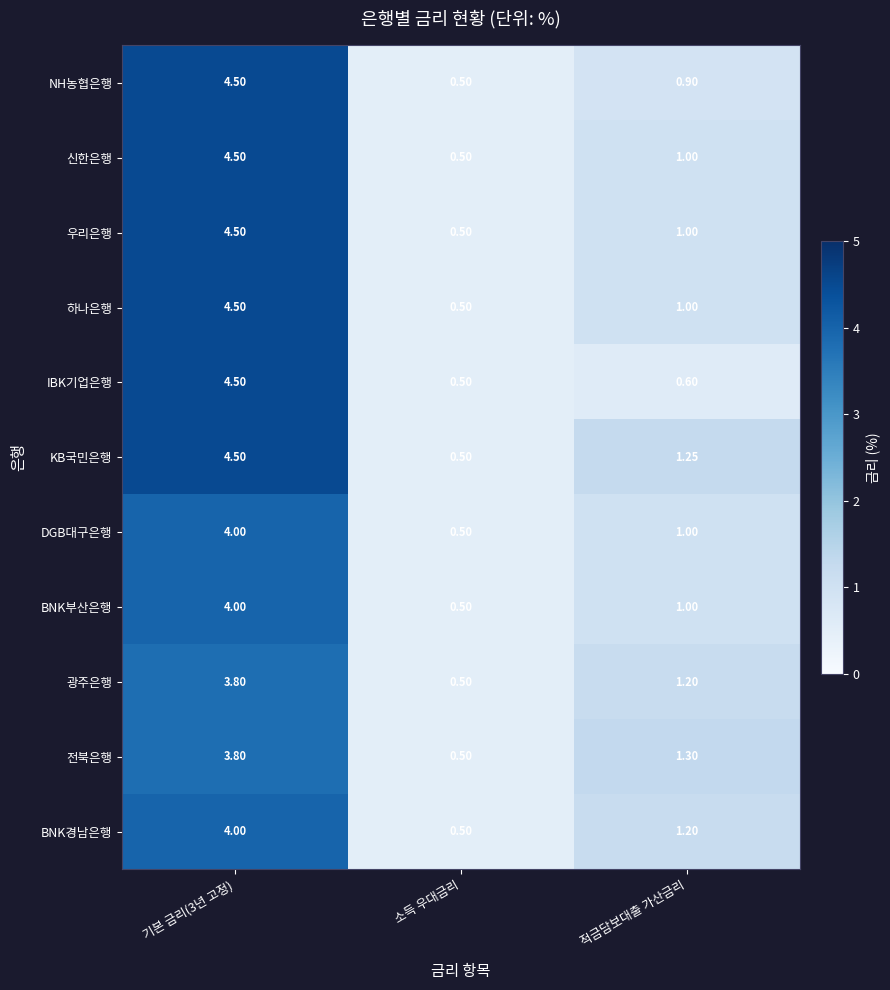

Where is 광주은행 nearest to the value 2?

적금담보대출 가산금리